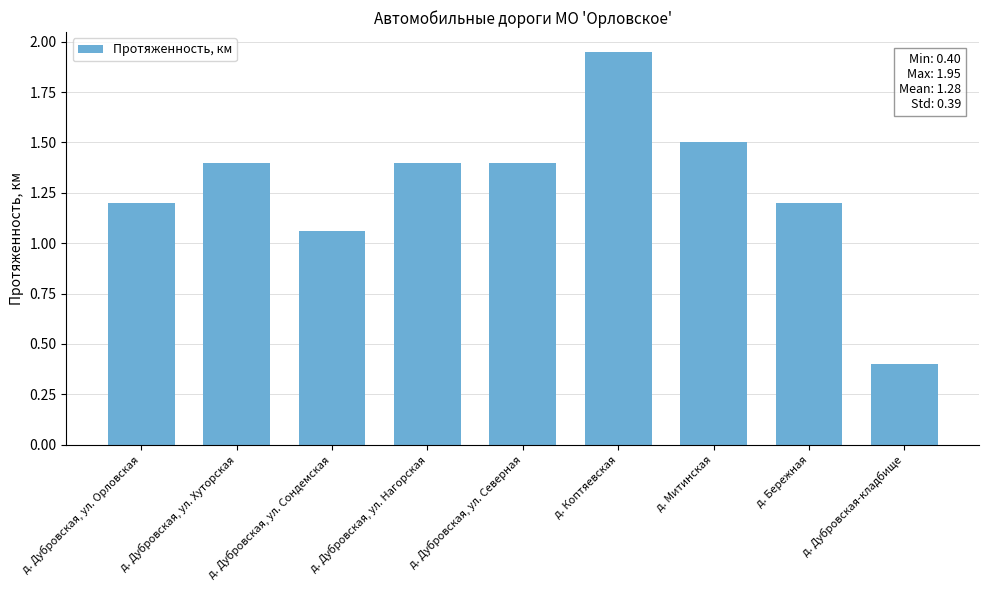

What is the sum of the values at д. Дубровская, ул. Сондемская and д. Митинская?

2.6